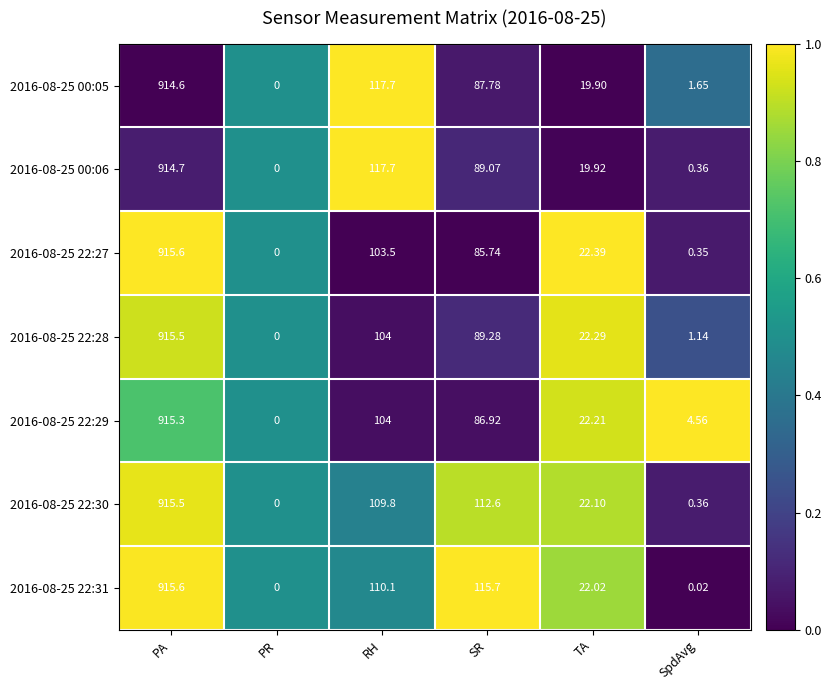

At which label is 2016-08-25 22:30 closest to 457?

SR